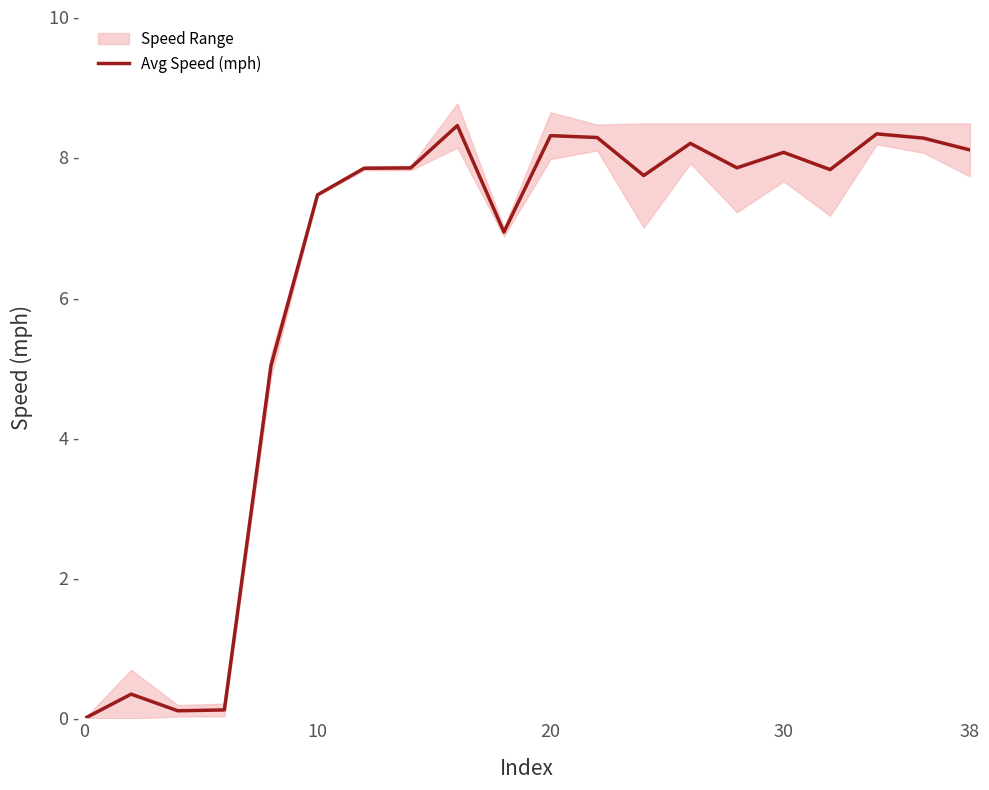

Is this an area chart (filled region under the line)?

No